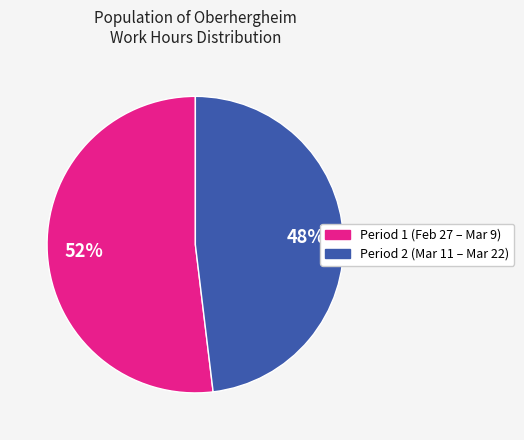

To the nearest percent, what is the average slice percentage?

50%